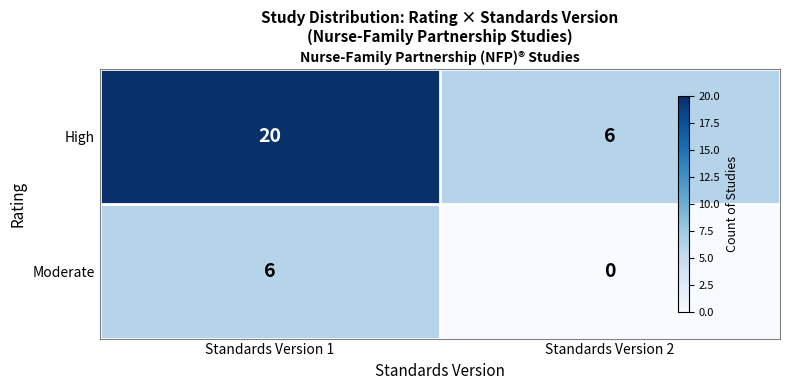

List the labels in order of High value, largest first.

Standards Version 1, Standards Version 2